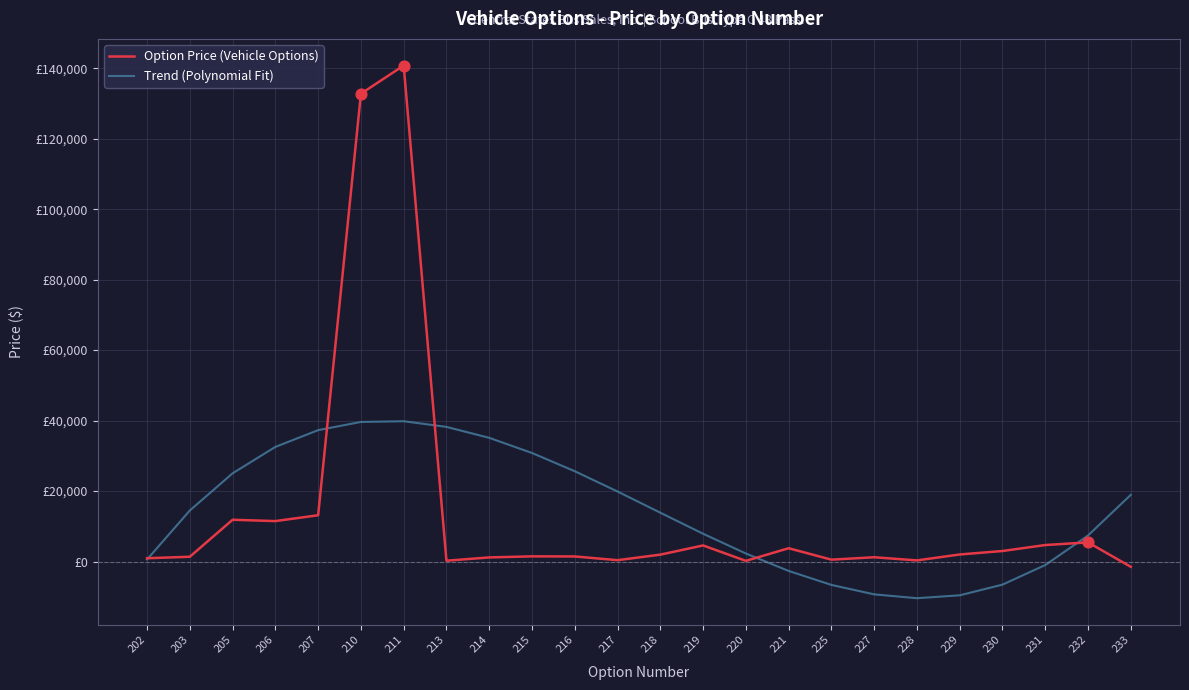

What are all the series names shown in the legend?

Option Price (Vehicle Options), Trend (Polynomial Fit)